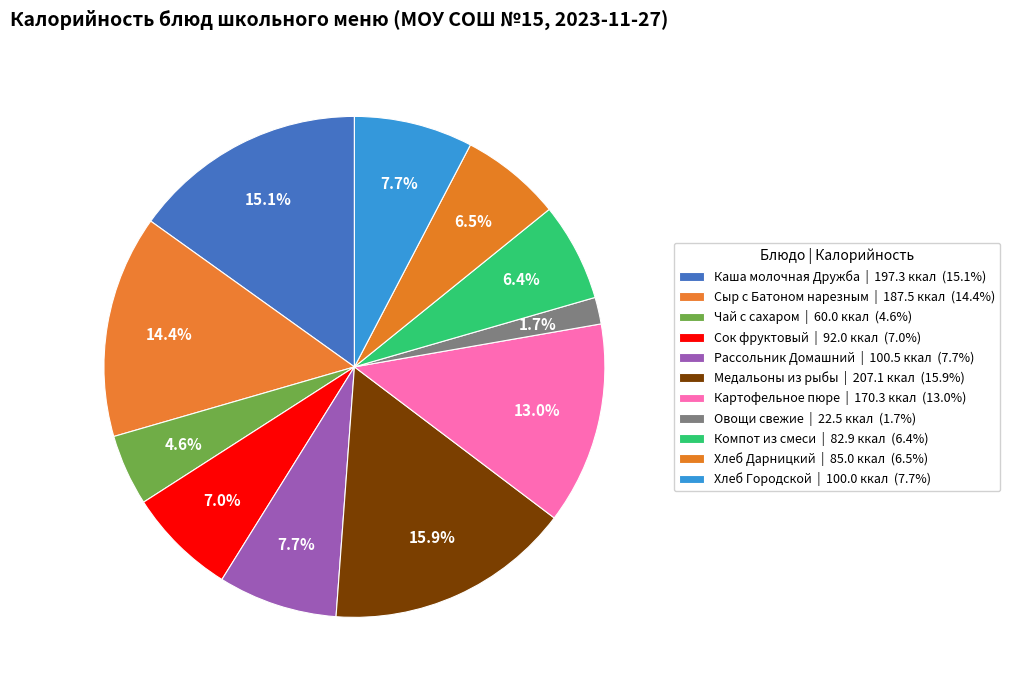

What is the largest slice in the pie chart?

Медальоны из рыбы